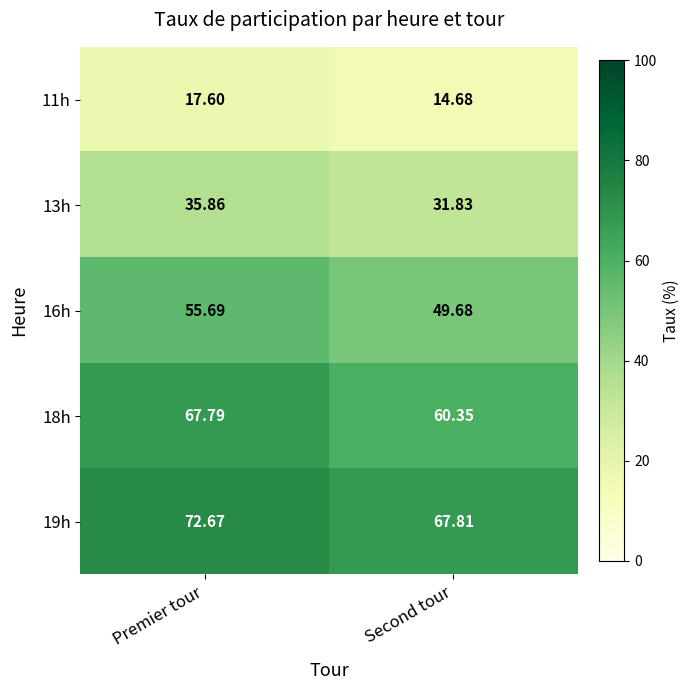

Where does the 11h series first go above 17?

Premier tour